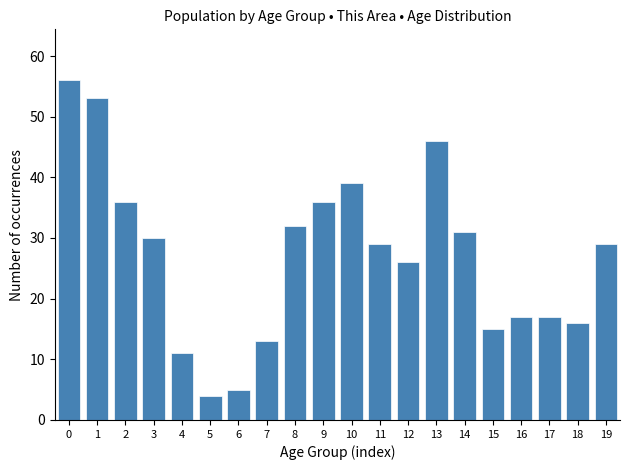

Reading left to right, list all the values displayed in this chart.

0=56	1=53	2=36	3=30	4=11	5=4	6=5	7=13	8=32	9=36	10=39	11=29	12=26	13=46	14=31	15=15	16=17	17=17	18=16	19=29